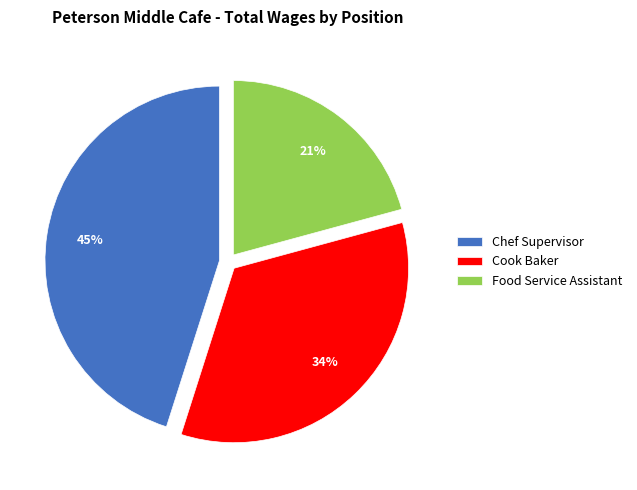

Is the sum of Chef Supervisor and Cook Baker greater than half?

Yes